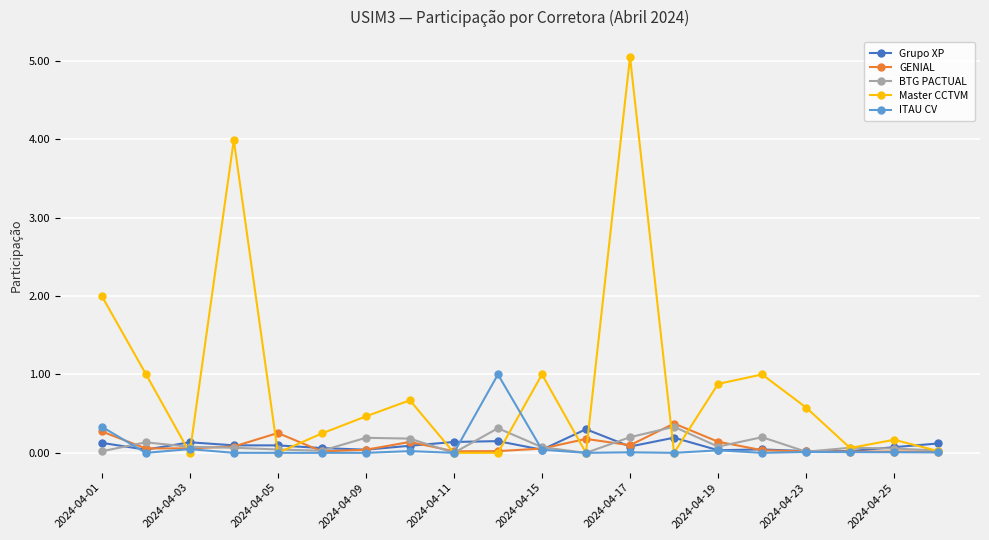

What is the value of the Grupo XP point at the 12th from the left?

0.3